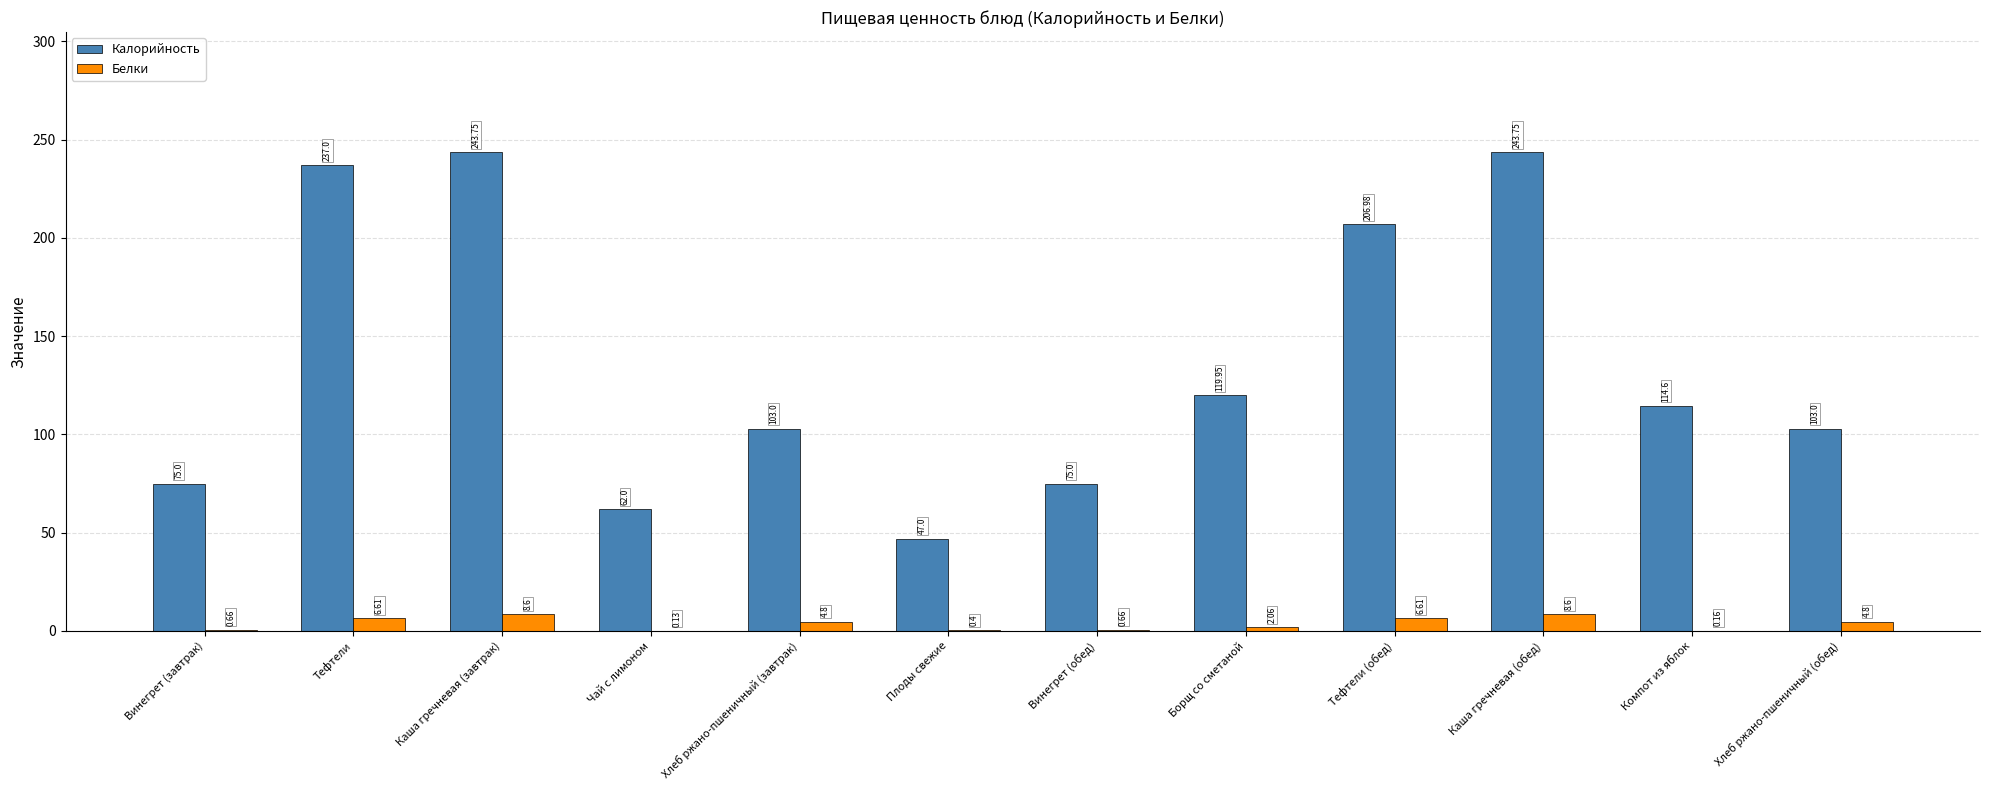

Where is Калорийность nearest to the value 145?

Борщ со сметаной